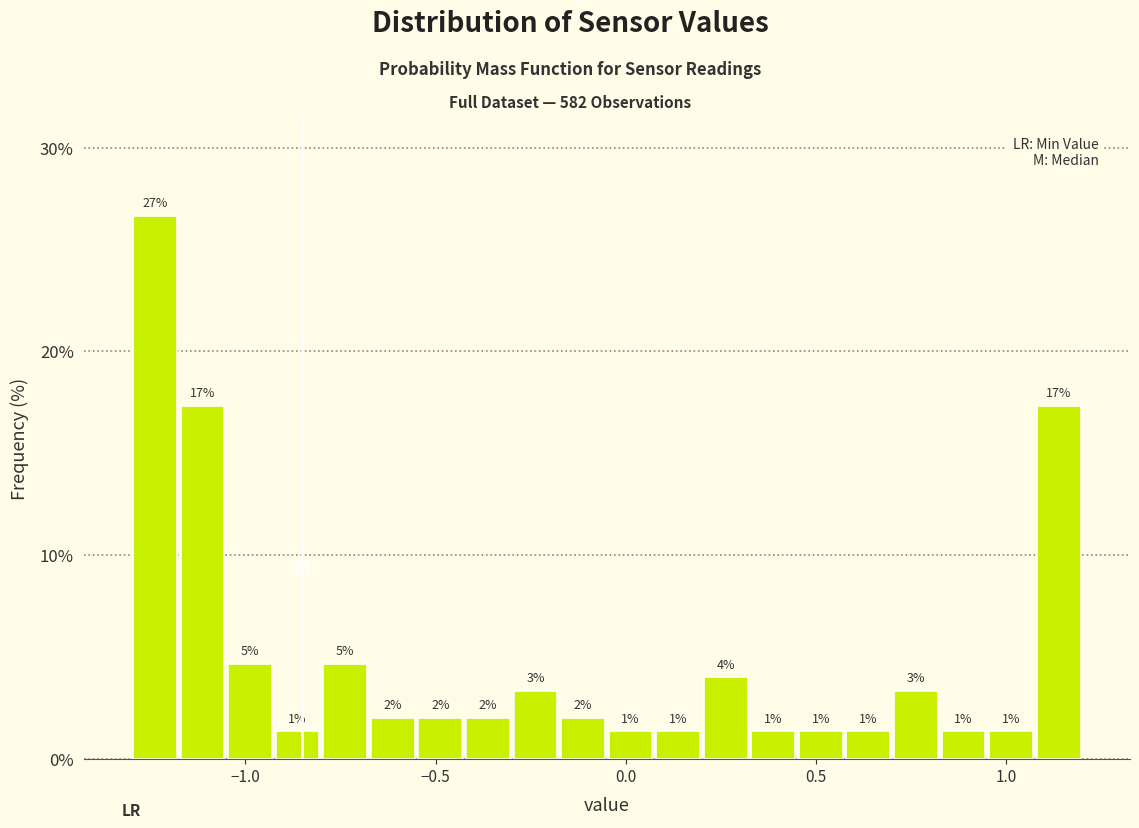

Around what value on the x-axis is the tallest bar? Give the approximate position of its centre, as read against the axis.

-1.25